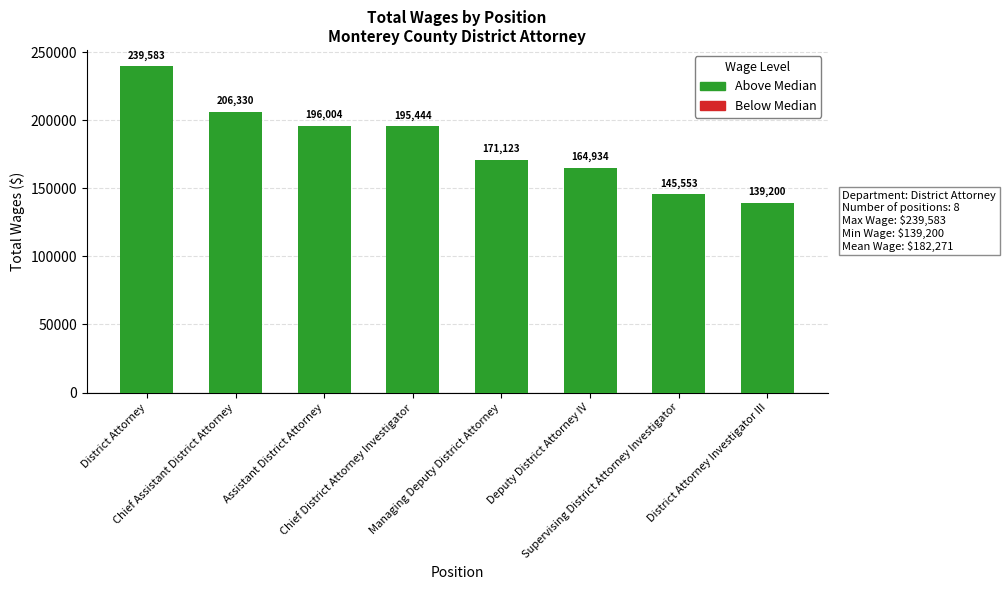

How many bars are there in total?

8